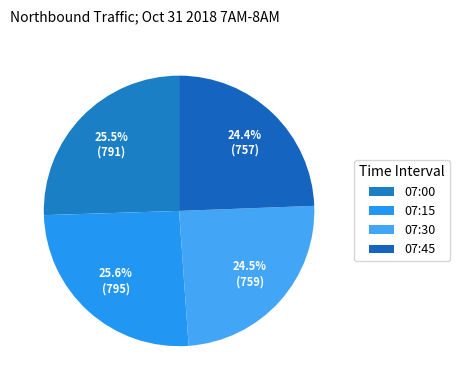

What percentage is NOT represented by 07:30?

75.5%